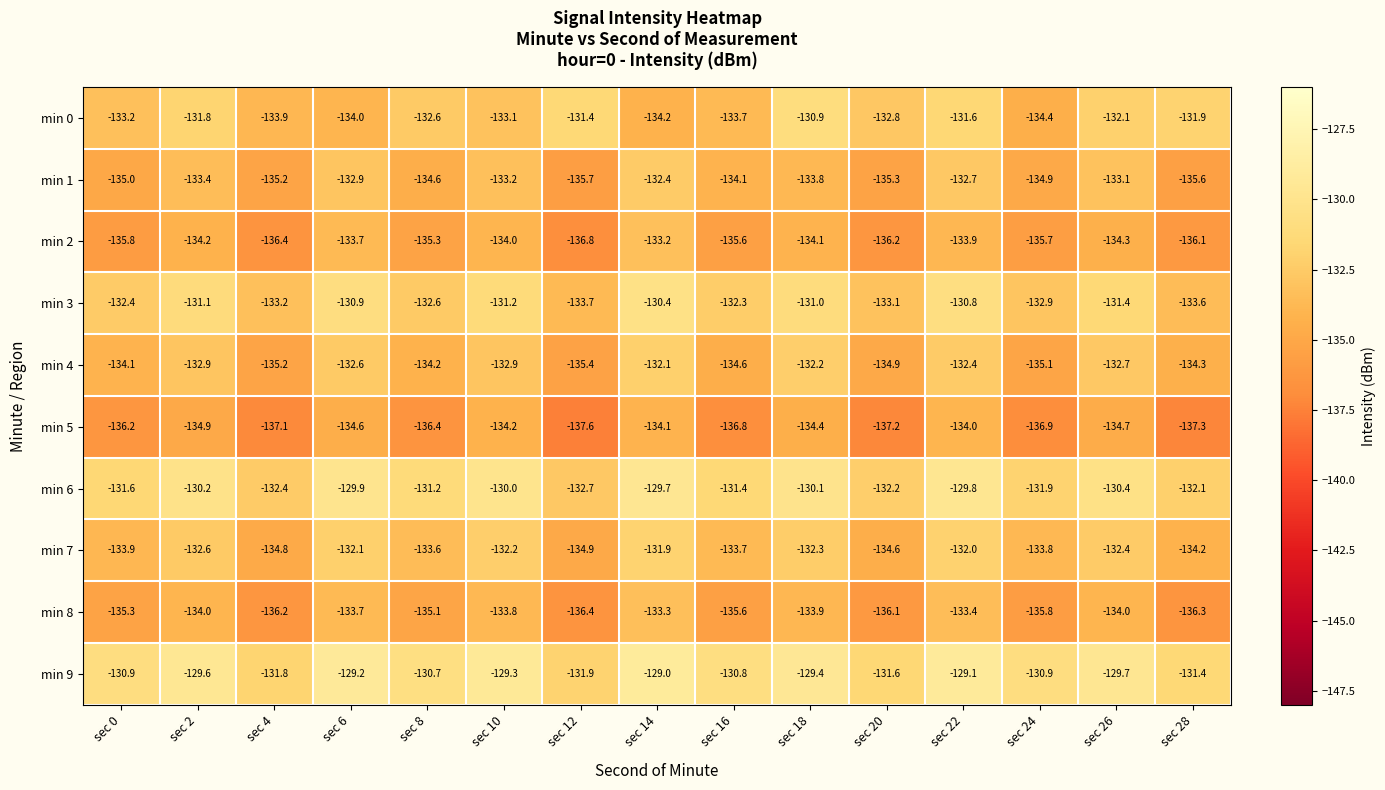

What is the total value across all series at sec 8?

-1336.3